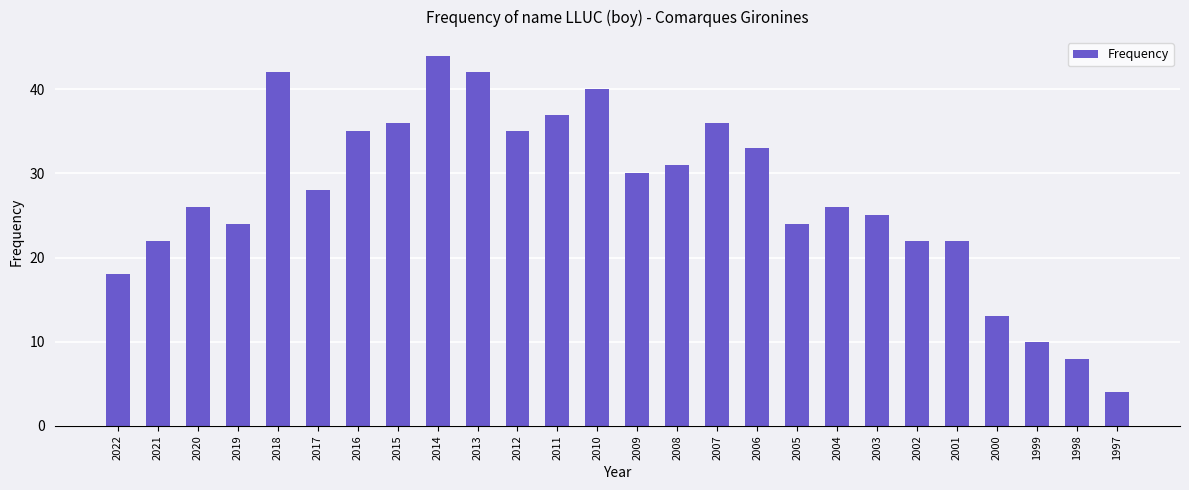

Does the chart contain stacked bars?

No